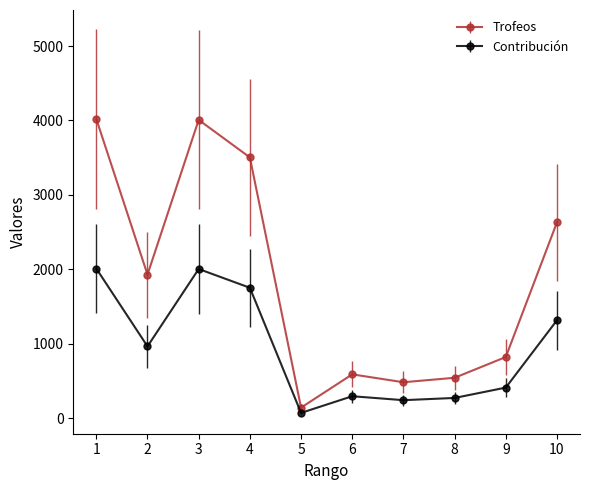

What is the total value across all series at 8?

813